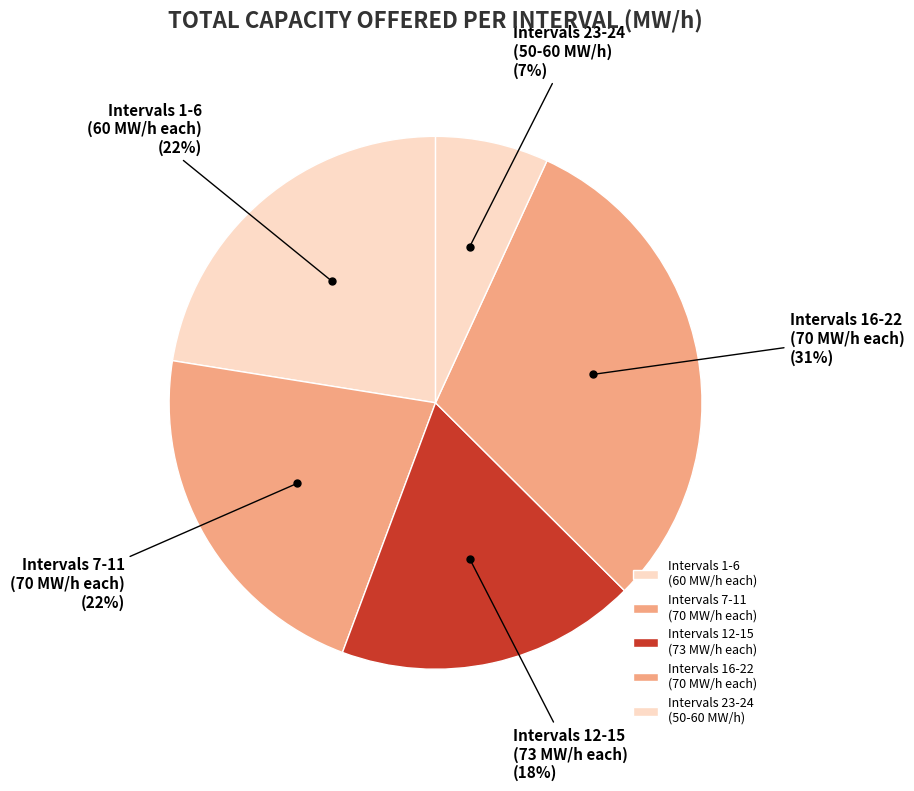

How many segments does this pie chart have?

5